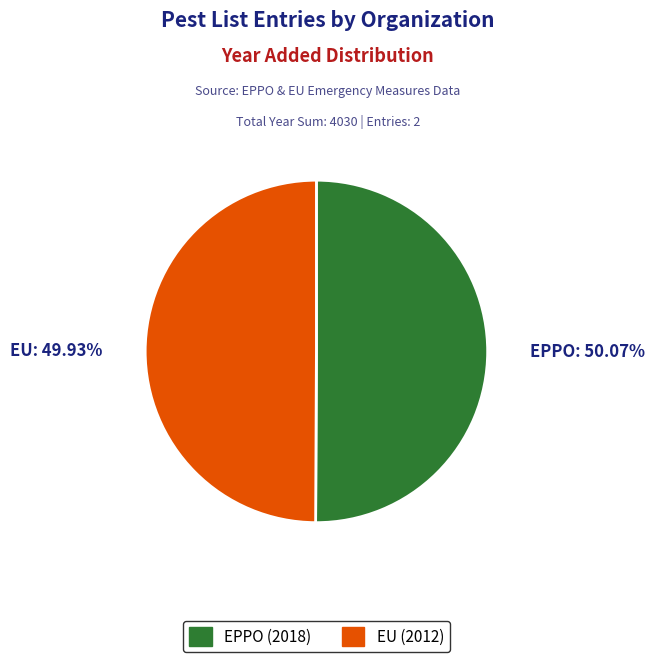

What percentage is the EU slice, to the nearest percent?

50%